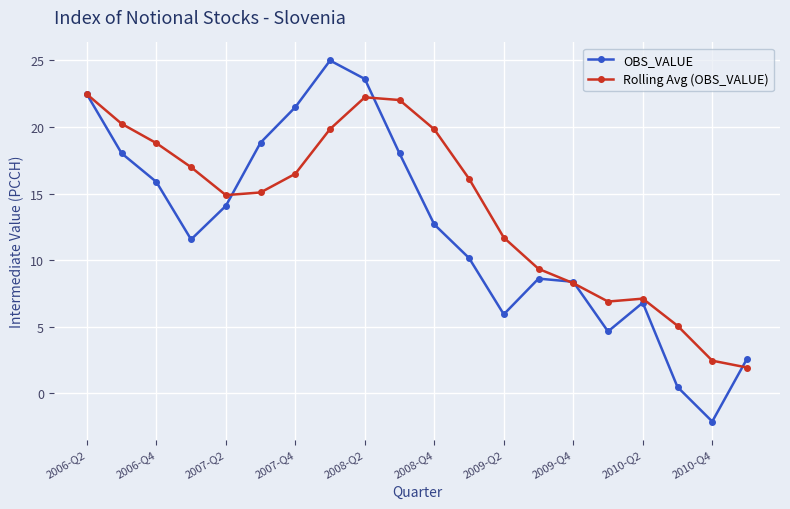

What is the value of the OBS_VALUE point at the 1st from the left?

22.5